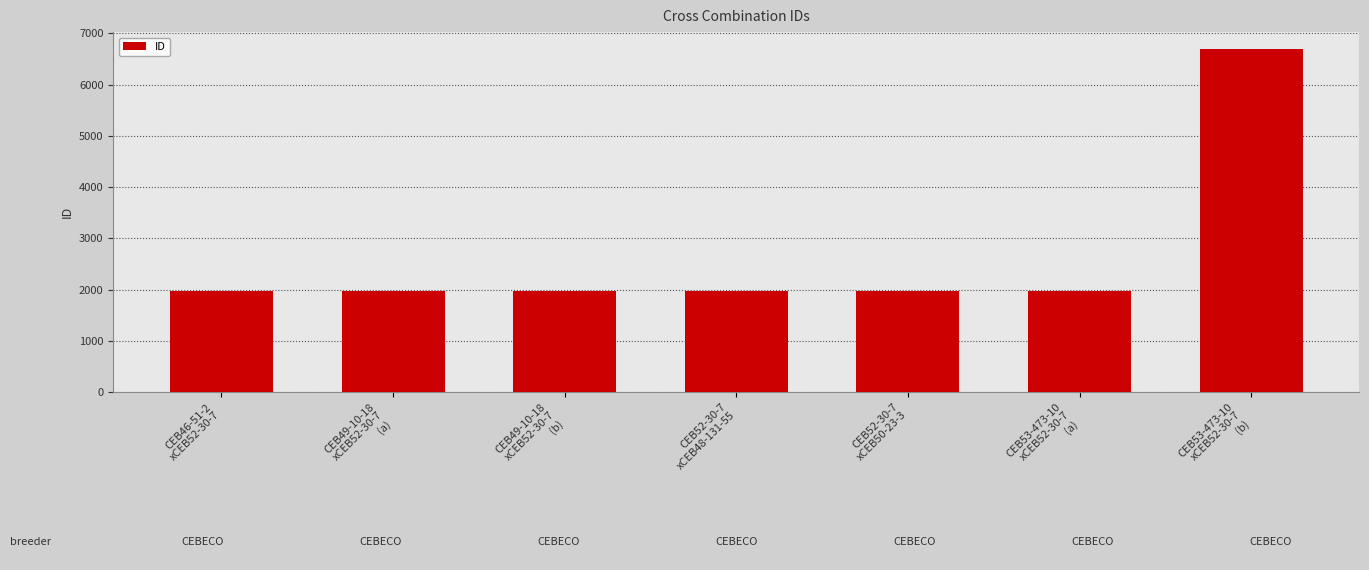

How many data points does each series have?

7